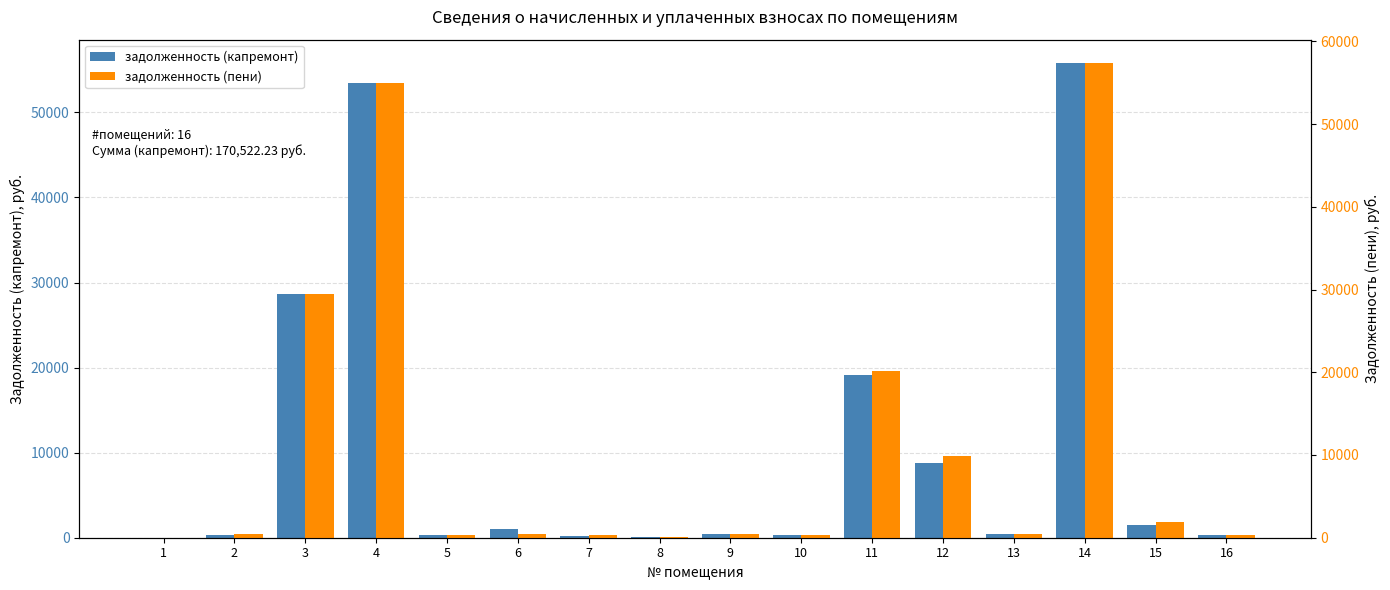

Which series has the largest total across all categories?

задолженность (пени)